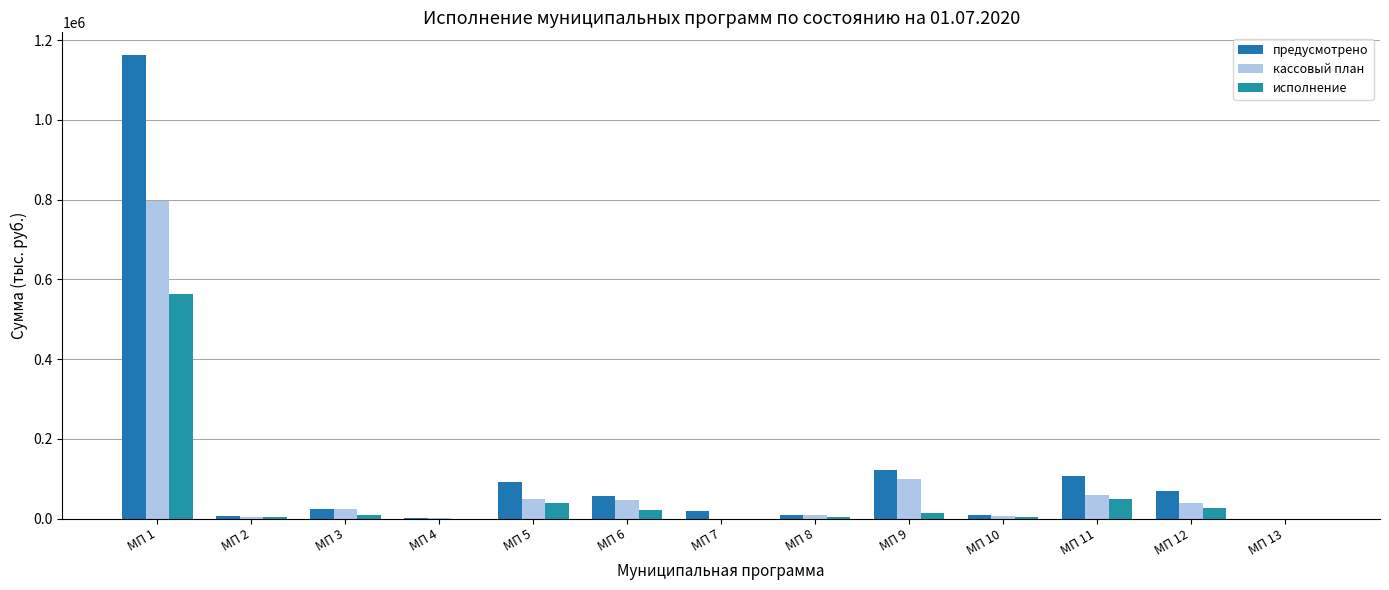

What is the total value across all series at МП 10?

18297.9